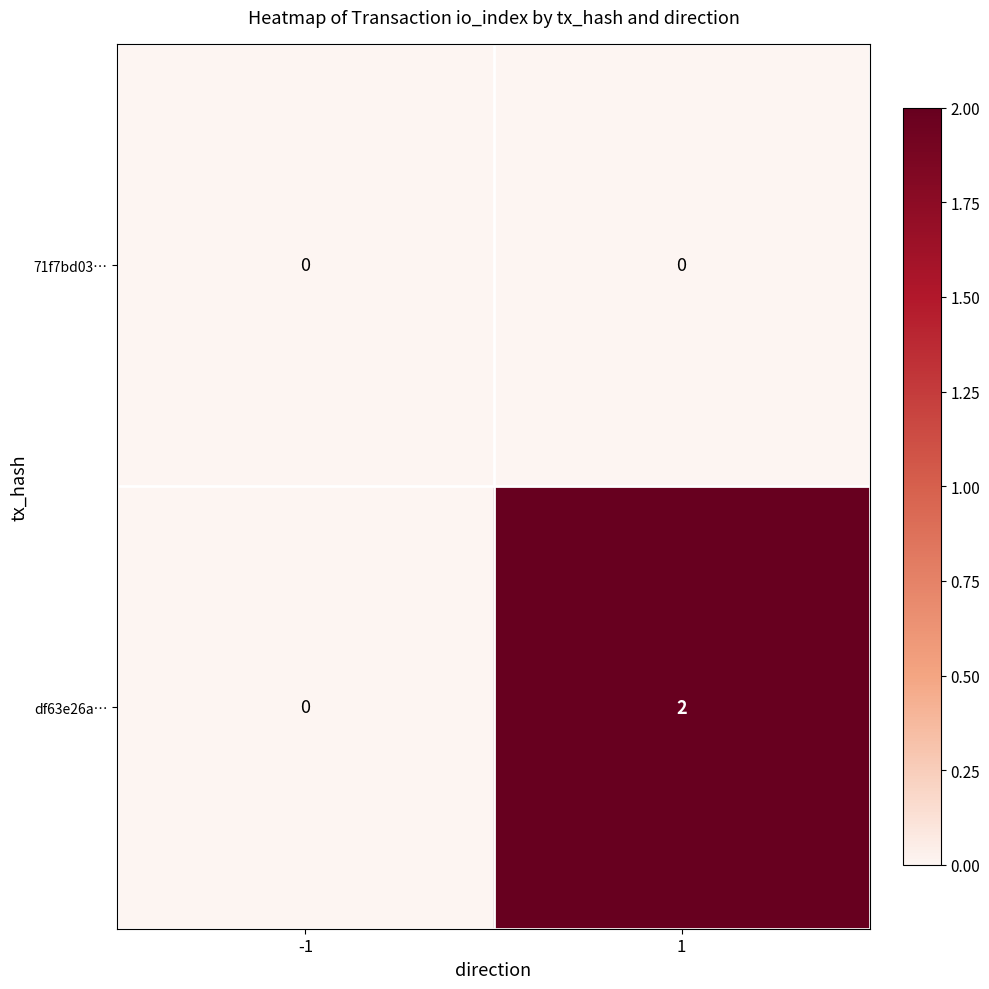

Reading left to right, extract all data points from this chart.

71f7bd03…: 0	0
df63e26a…: 0	2